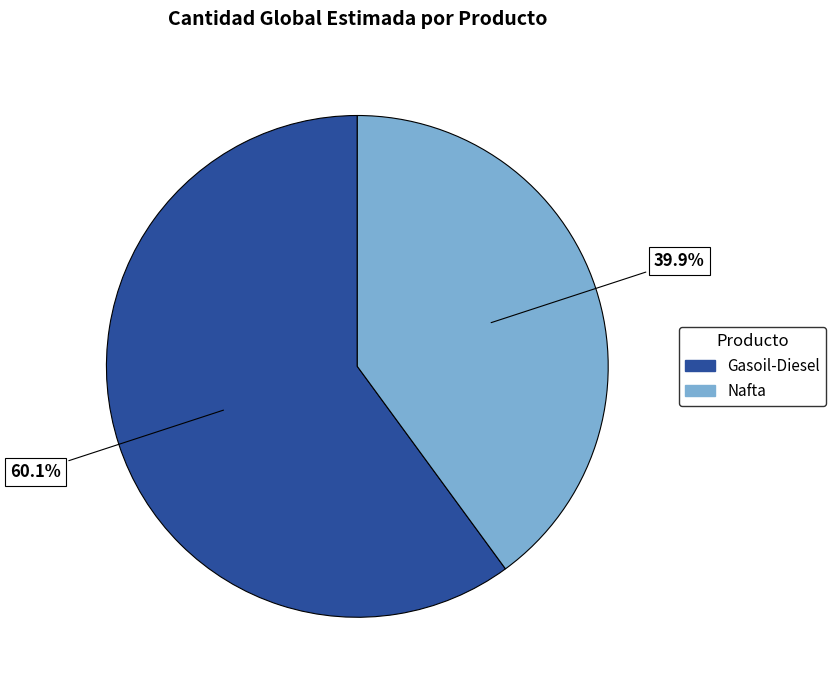

What is the total percentage of Nafta and Gasoil-Diesel?

100.0%